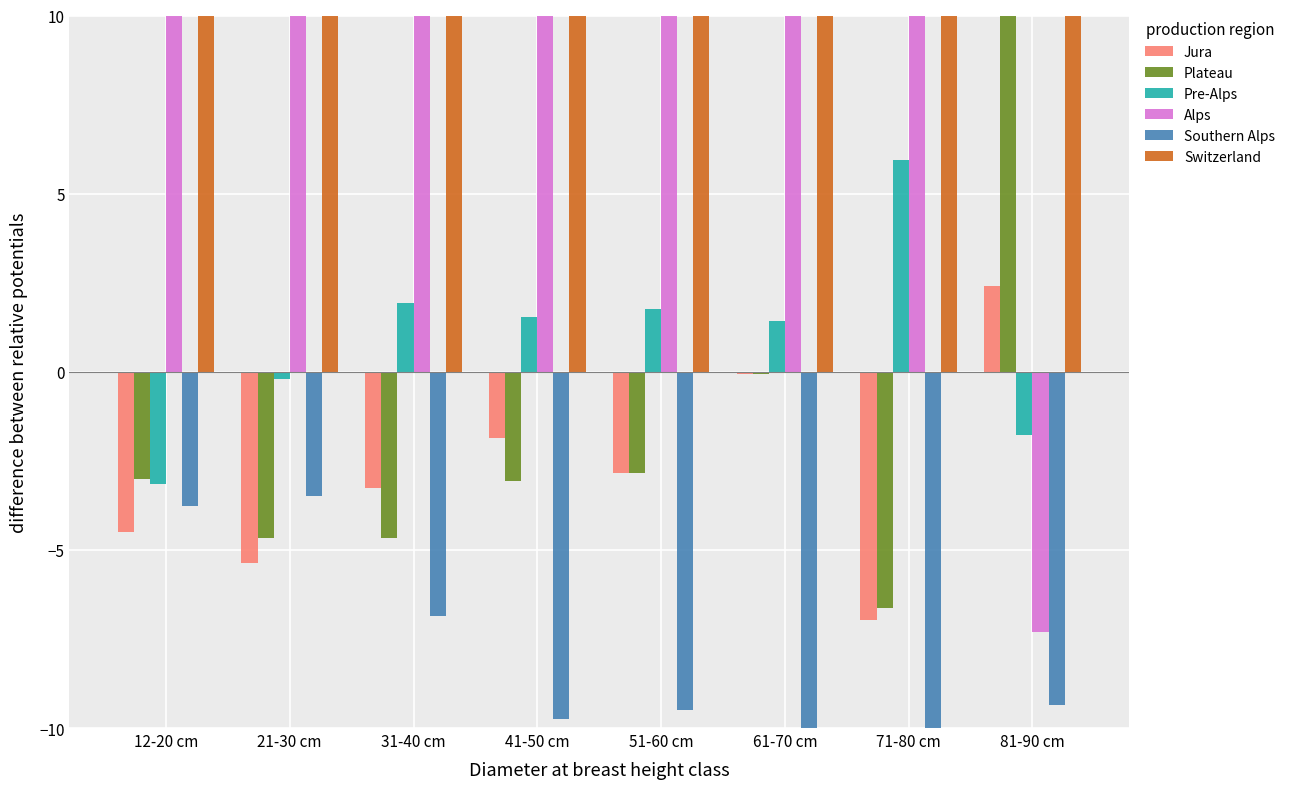

True or false: Alps has a value of 14.2 at 61-70 cm.

True